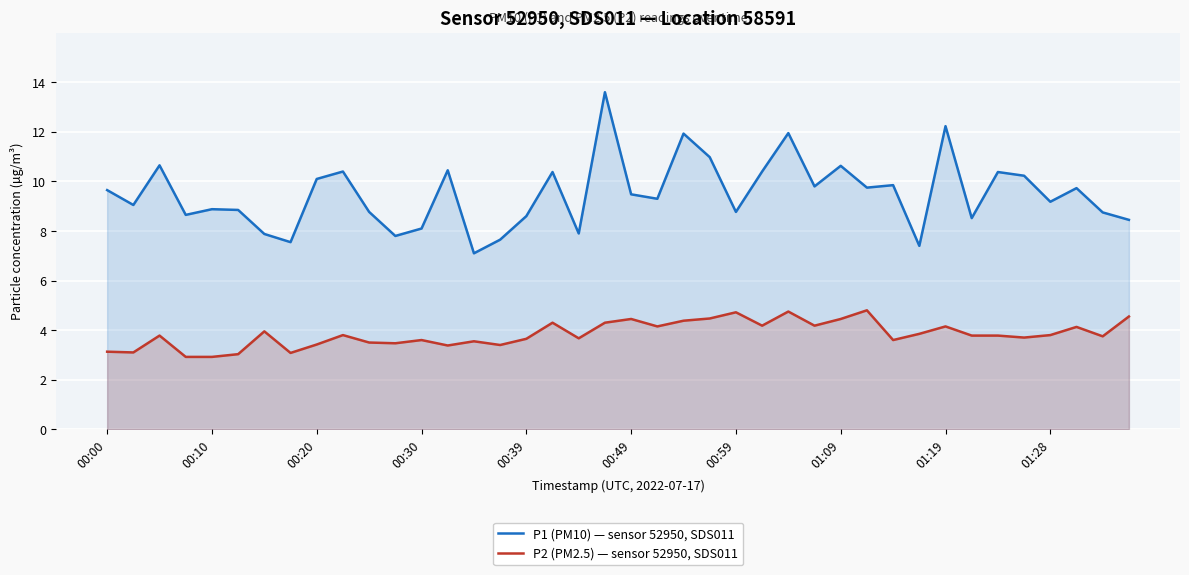

How many lines are shown in the chart?

2